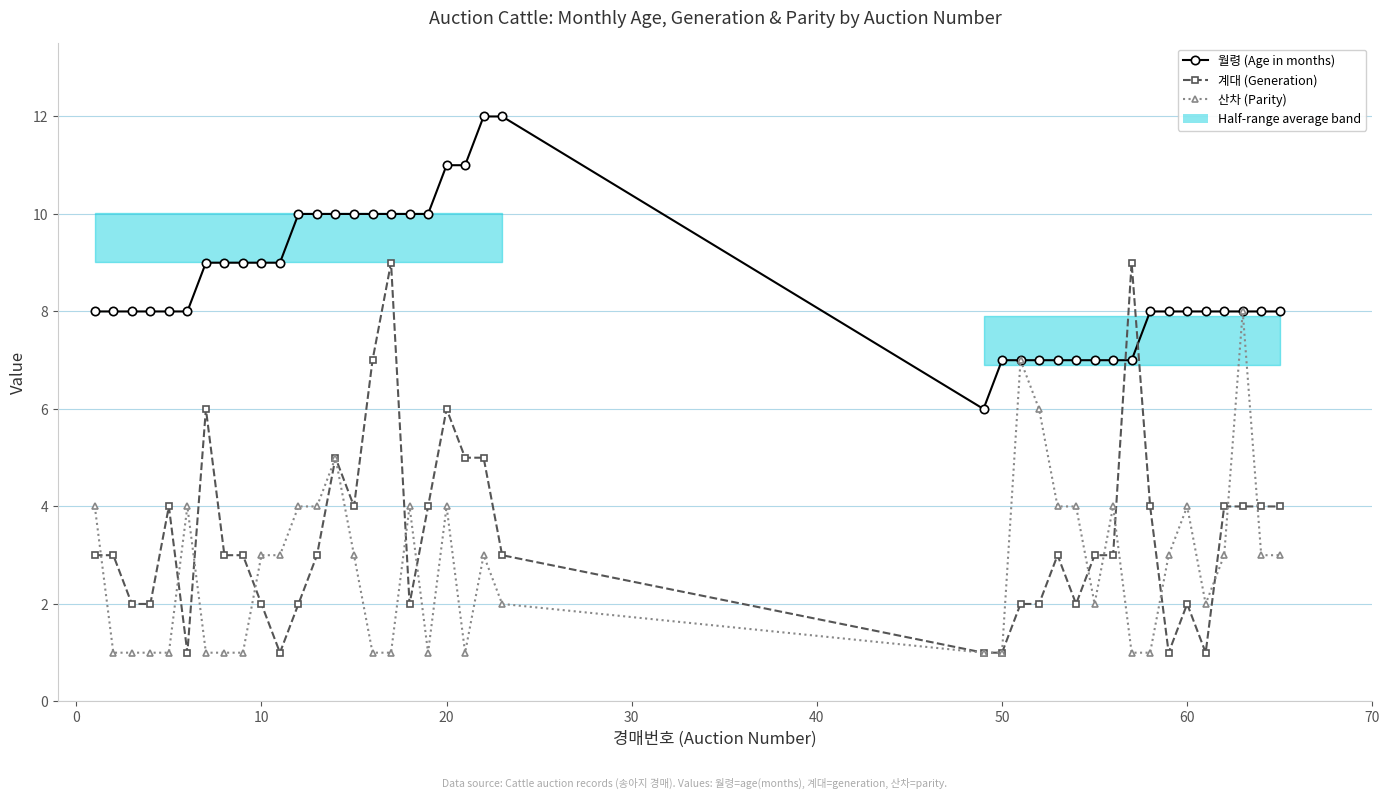

What is the minimum value for 산차 (Parity)?

1